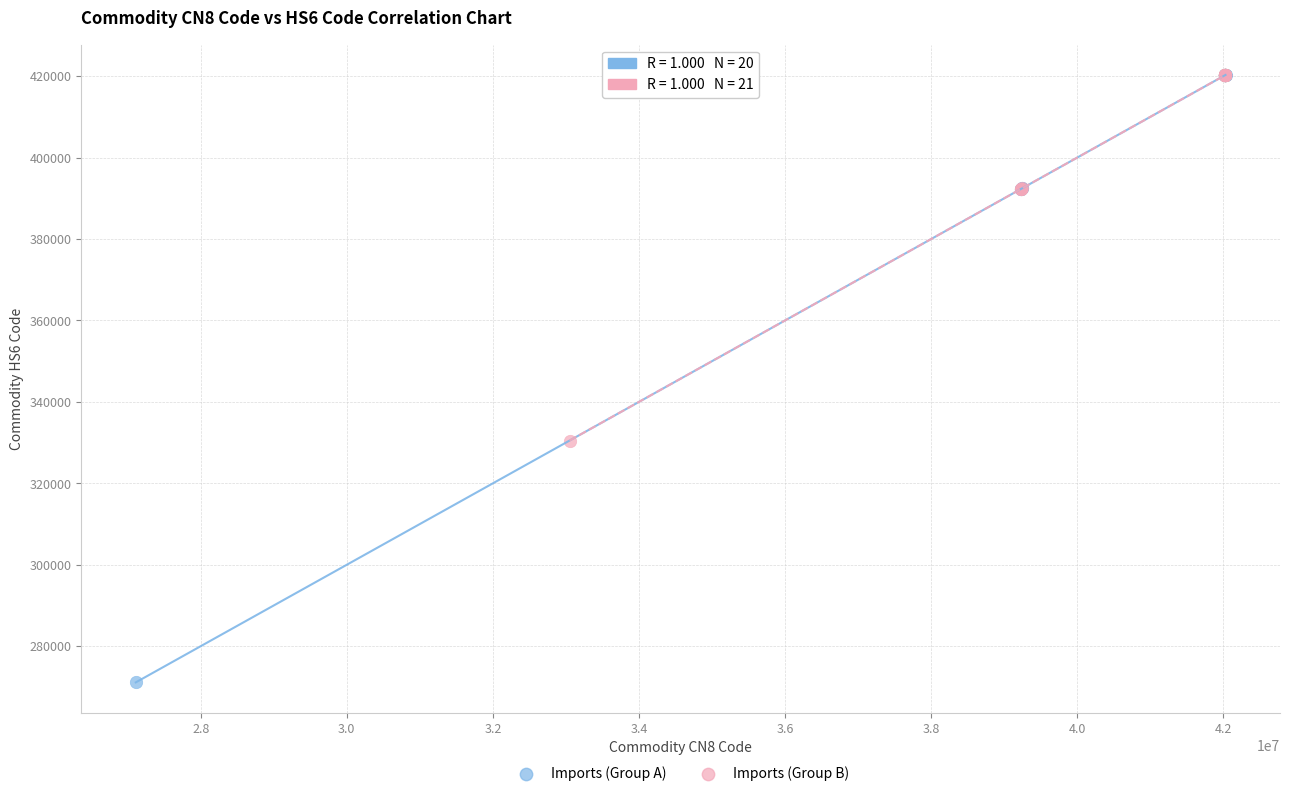

Which series reaches the minimum Y coordinate?

Imports (Group A)